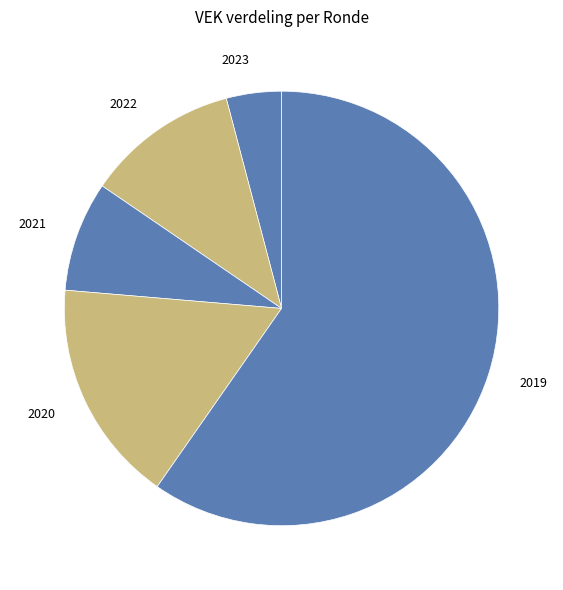

What is the ratio of the value at 2021 to the value at 2020?

0.5